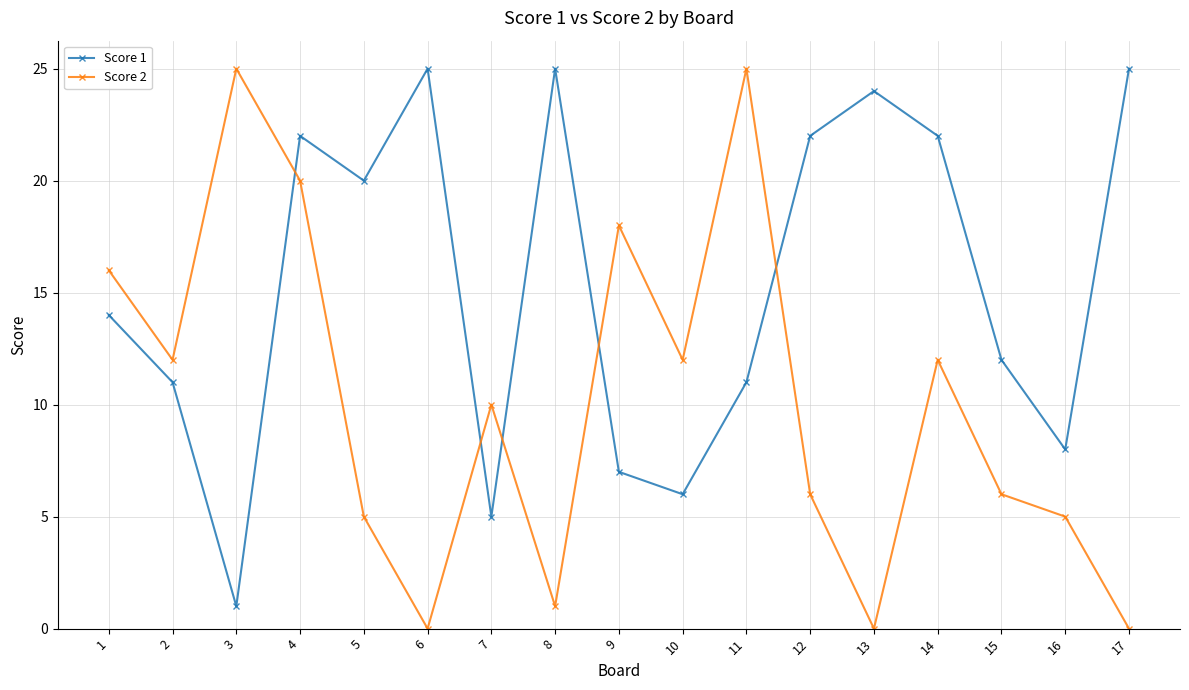

What is the maximum value shown in the chart?

25